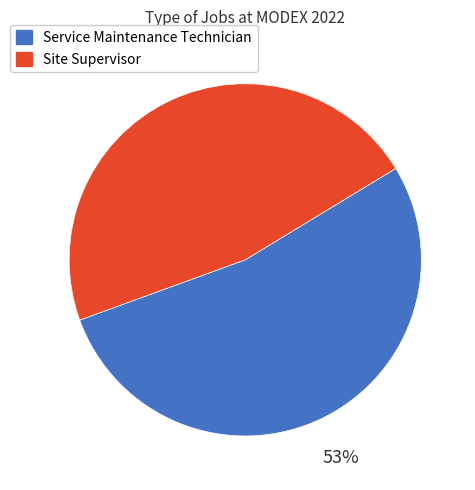

To the nearest percent, what is the average slice percentage?

50%